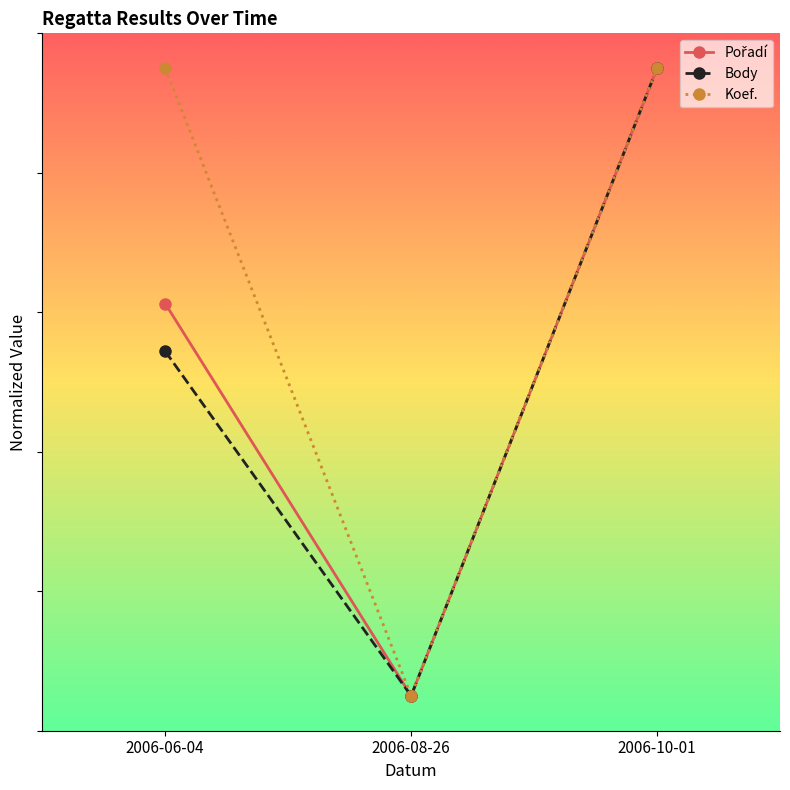

Is this an area chart (filled region under the line)?

No